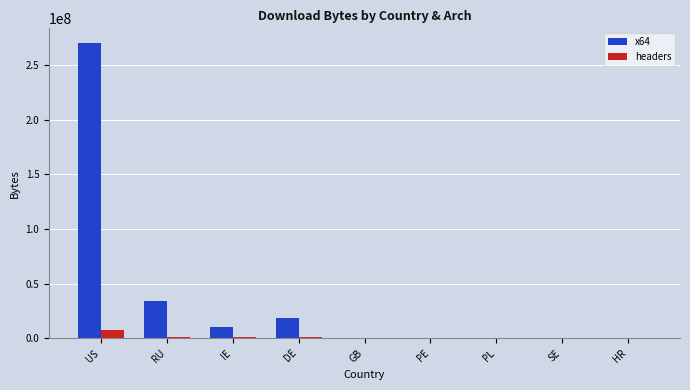

The value of x64 at HR is 86273325. True or false?

False